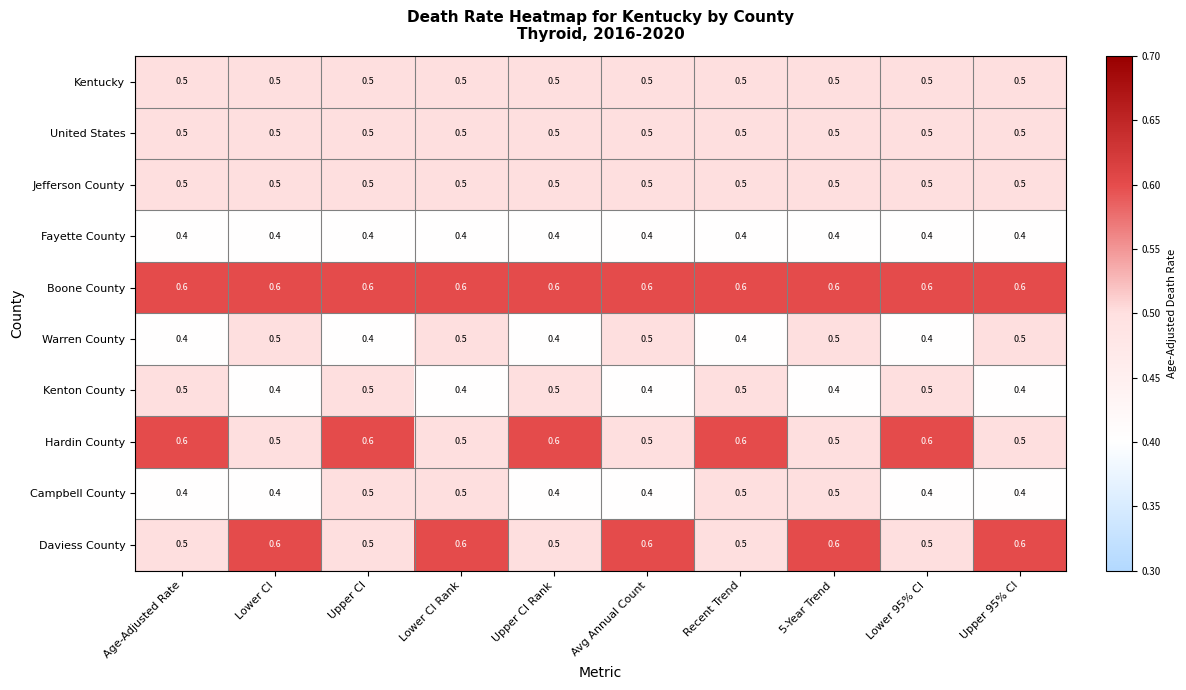

What is the approximate value of Daviess County at Upper 95% CI?

0.6